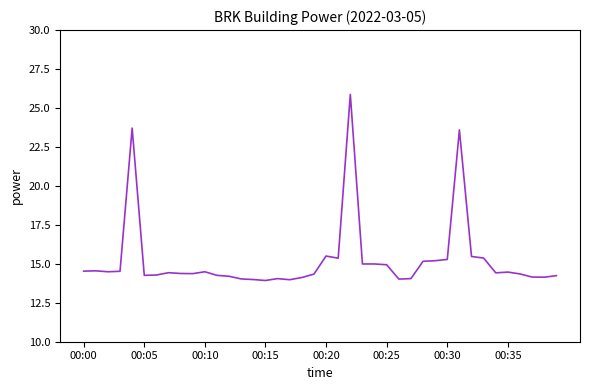

What is the smallest value displayed?

13.9